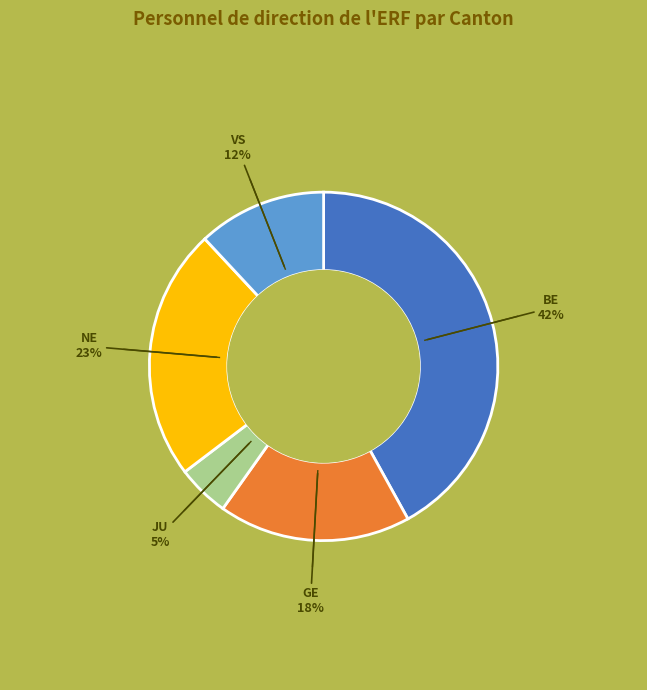

Which category has the smallest portion of the pie?

JU